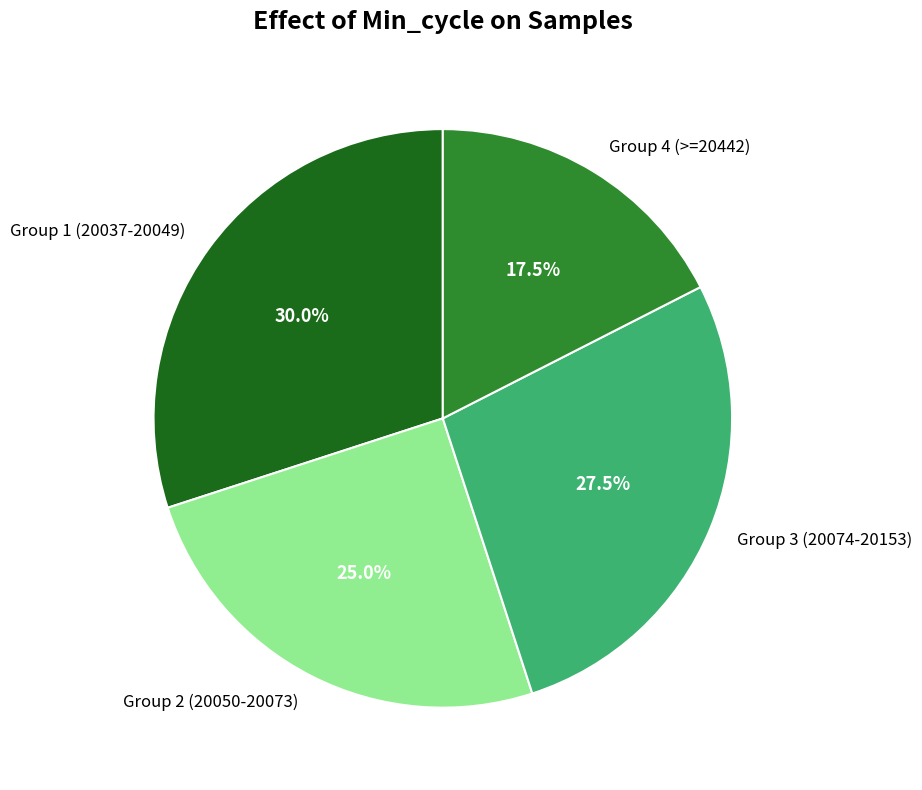

Which category has the biggest portion of the pie?

Group 1 (20037-20049)